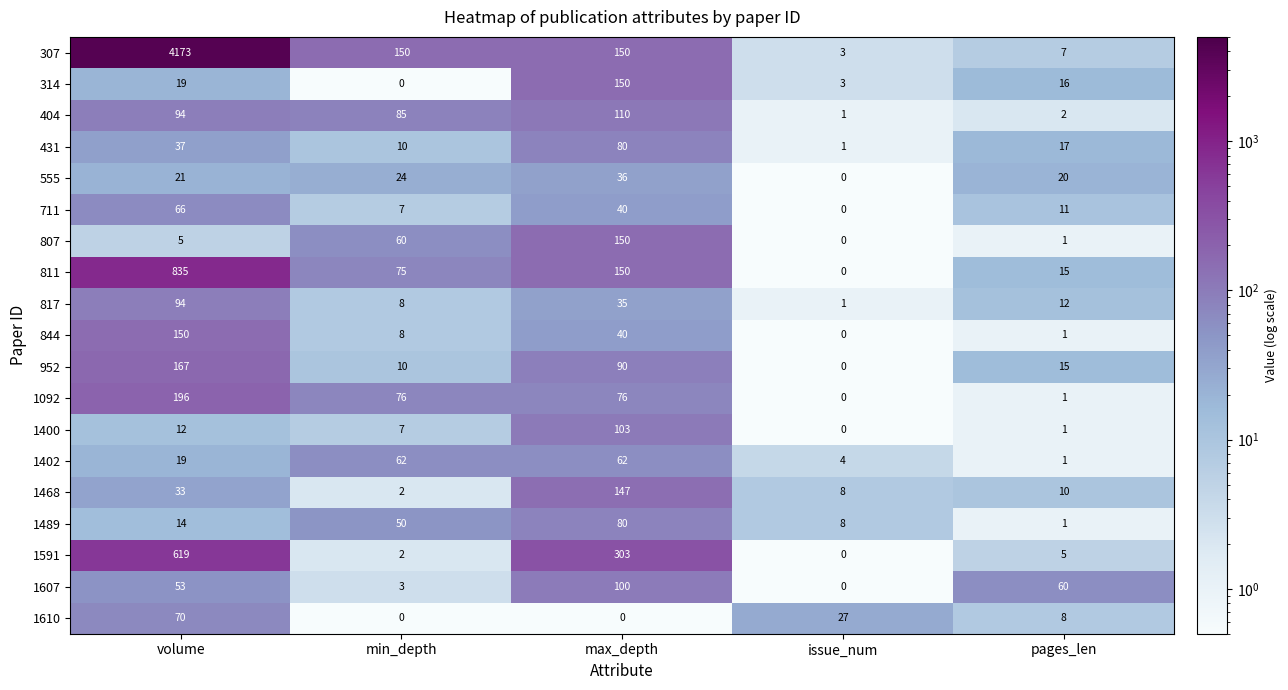

Is it true that 1607 equals 100 at max_depth?

True